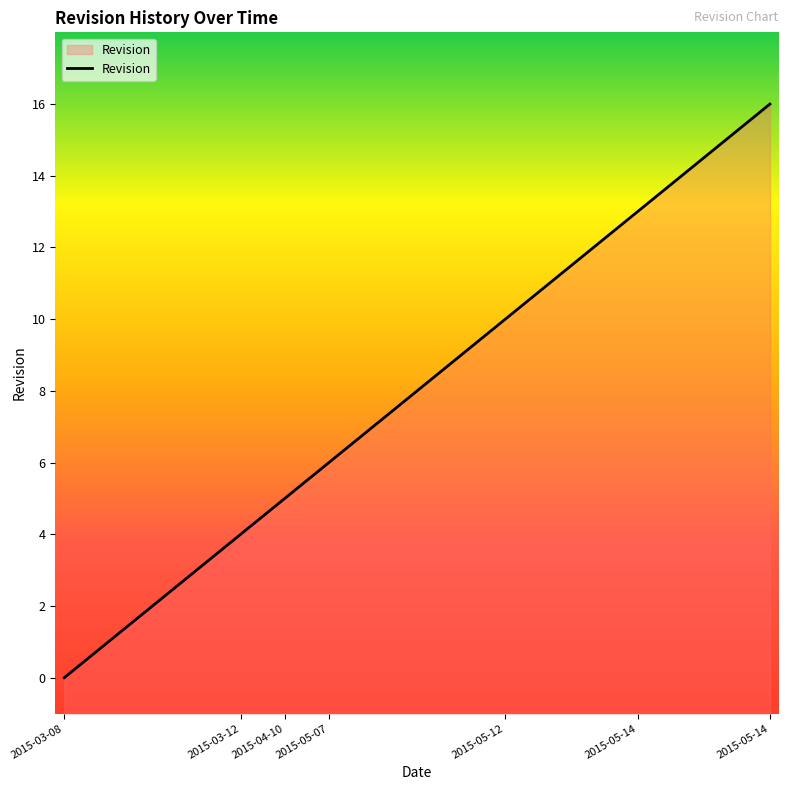

How many distinct data groups are displayed?

1